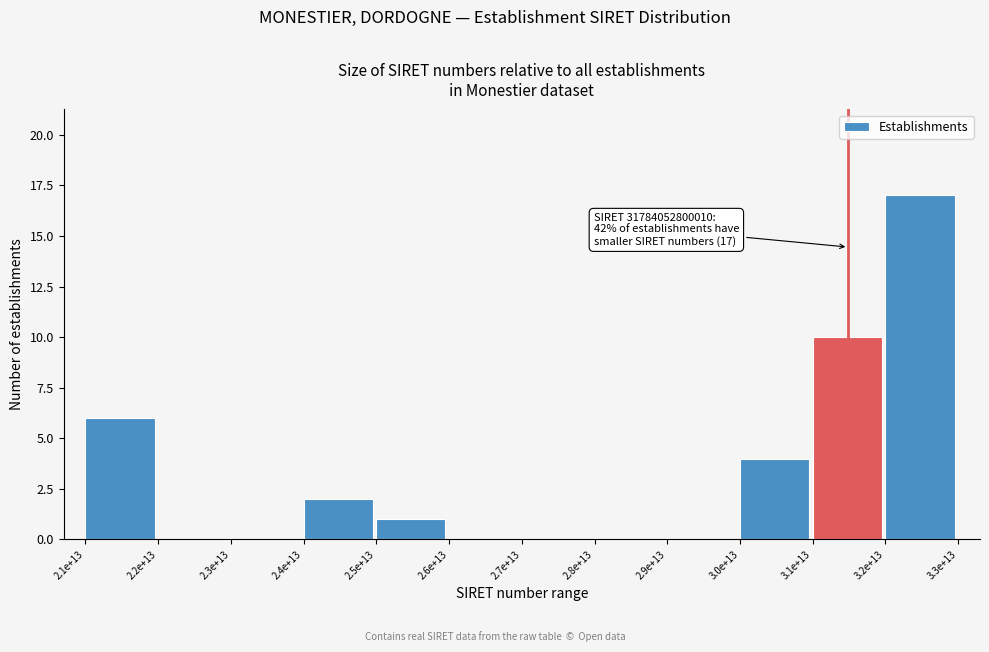

Reading left to right, transcribe all the data shown in this chart.

2.1e+13=6	2.2e+13=0	2.3e+13=0	2.4e+13=2	2.5e+13=1	2.6e+13=0	2.7e+13=0	2.8e+13=0	2.9e+13=0	3.0e+13=4	3.1e+13=10	3.2e+13=17